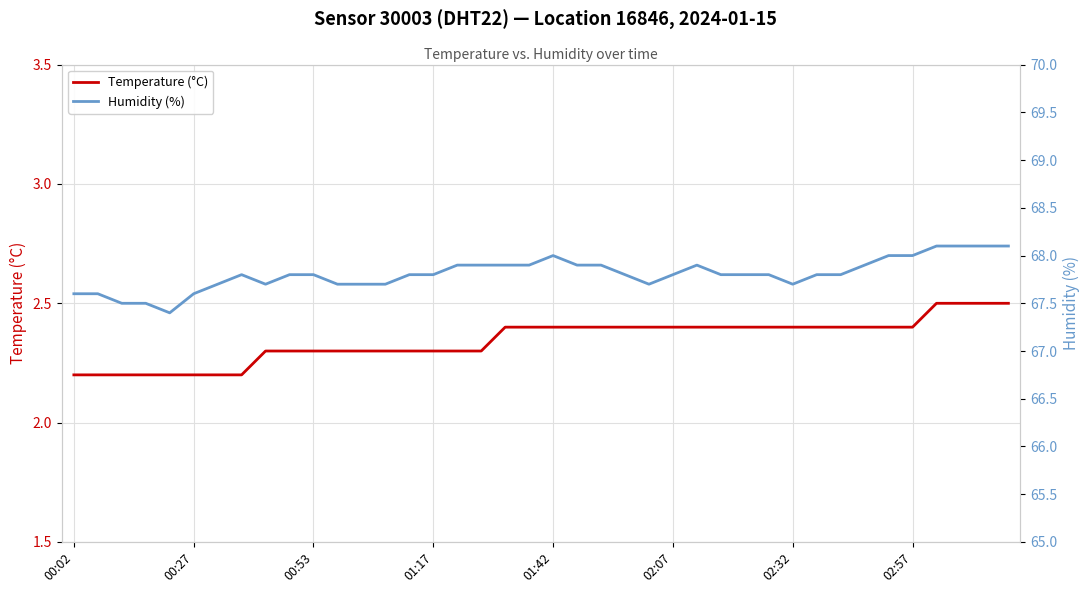

What is the minimum value for Temperature (°C)?

2.2